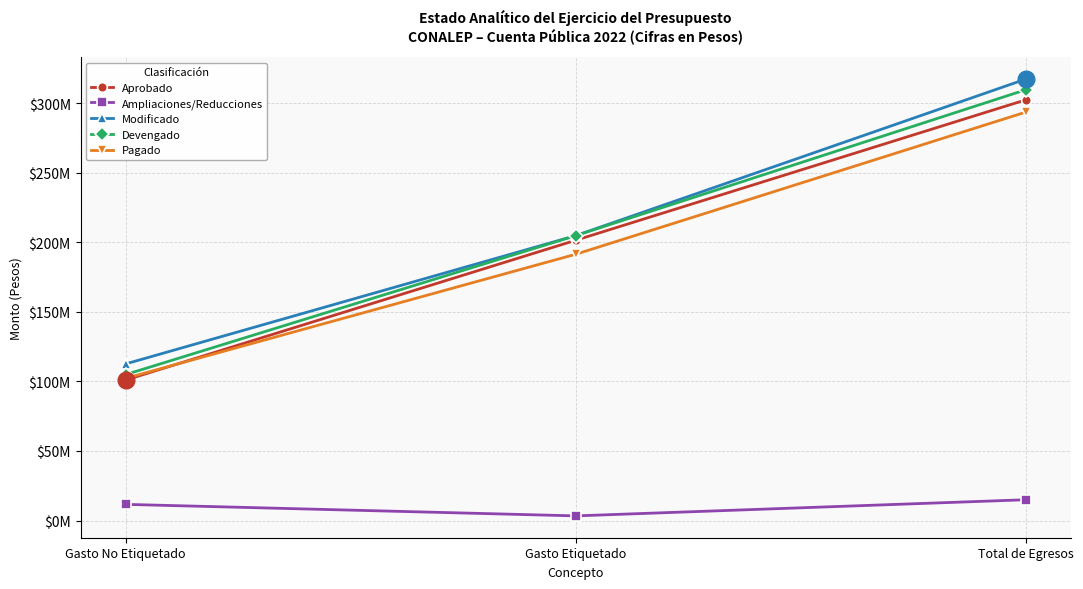

Does the chart have visible grid lines?

Yes